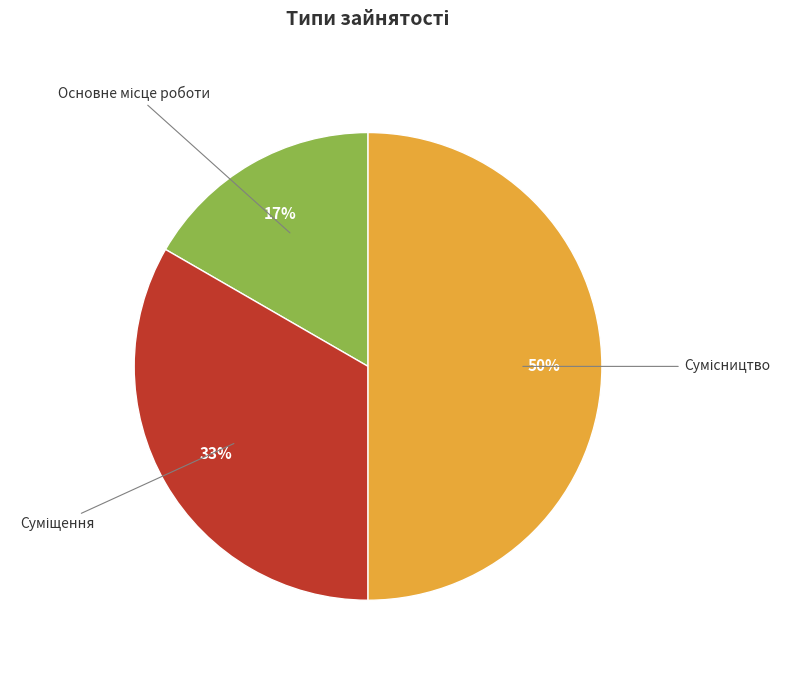

To the nearest percent, what is the difference between the largest and smallest slice percentages?

33%